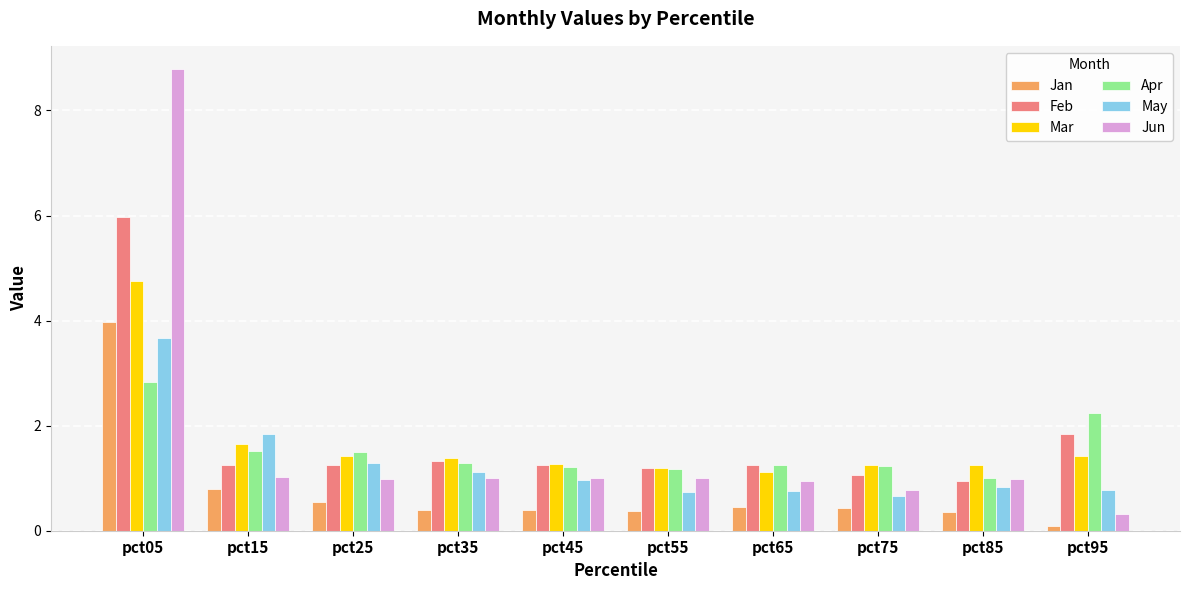

Read the Jan value at pct35.

0.4